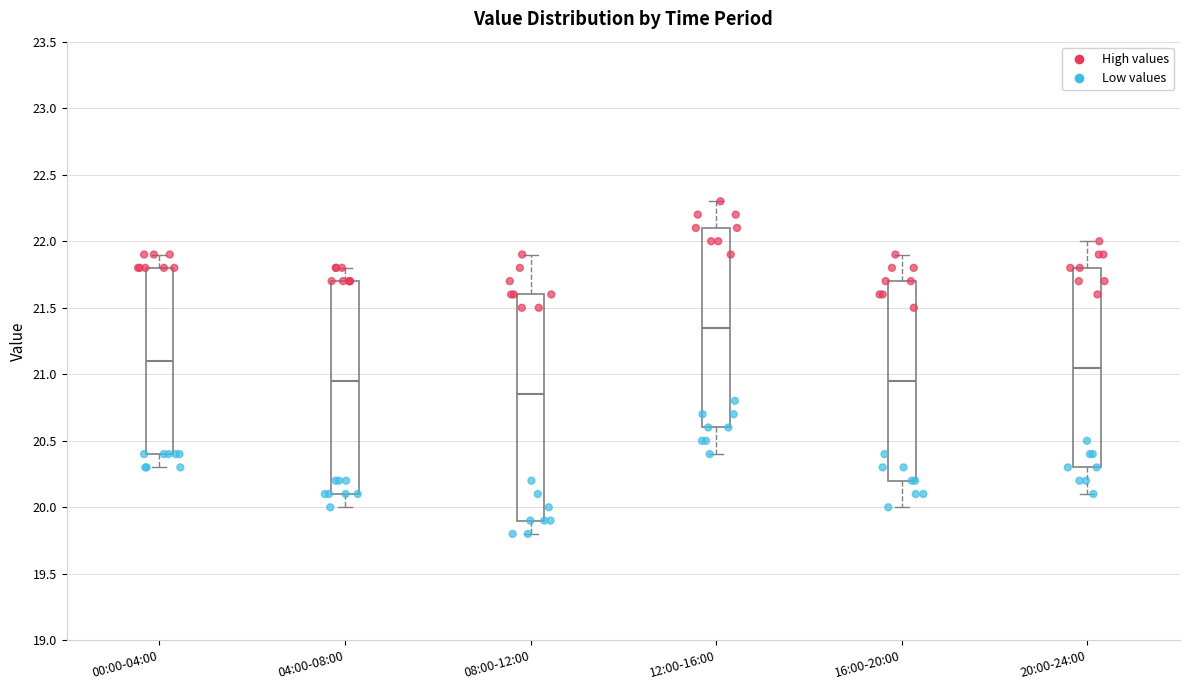

Reading left to right, transcribe this box plot: for each box, give where its median line is, the range the box spans, and where its two whiskers end, as read against the y-axis. The values are not printed on the chart, so give them approximately, as read against the axis.

00:00-04:00: median 21.10, box 20.40 to 21.80, whiskers 20.30 to 21.90
04:00-08:00: median 20.95, box 20.10 to 21.70, whiskers 20.00 to 21.80
08:00-12:00: median 20.85, box 19.90 to 21.60, whiskers 19.80 to 21.90
12:00-16:00: median 21.35, box 20.60 to 22.10, whiskers 20.40 to 22.30
16:00-20:00: median 20.95, box 20.20 to 21.70, whiskers 20.00 to 21.90
20:00-24:00: median 21.05, box 20.30 to 21.80, whiskers 20.10 to 22.00